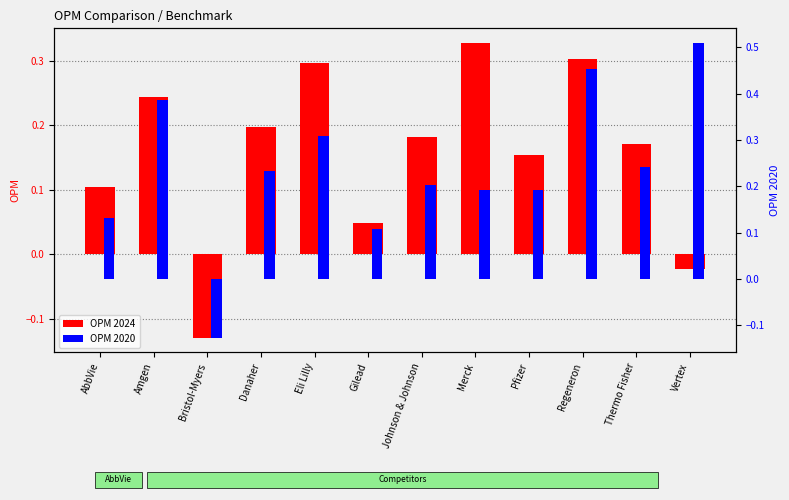

Between Gilead and Vertex, which series saw the biggest shift?

2020